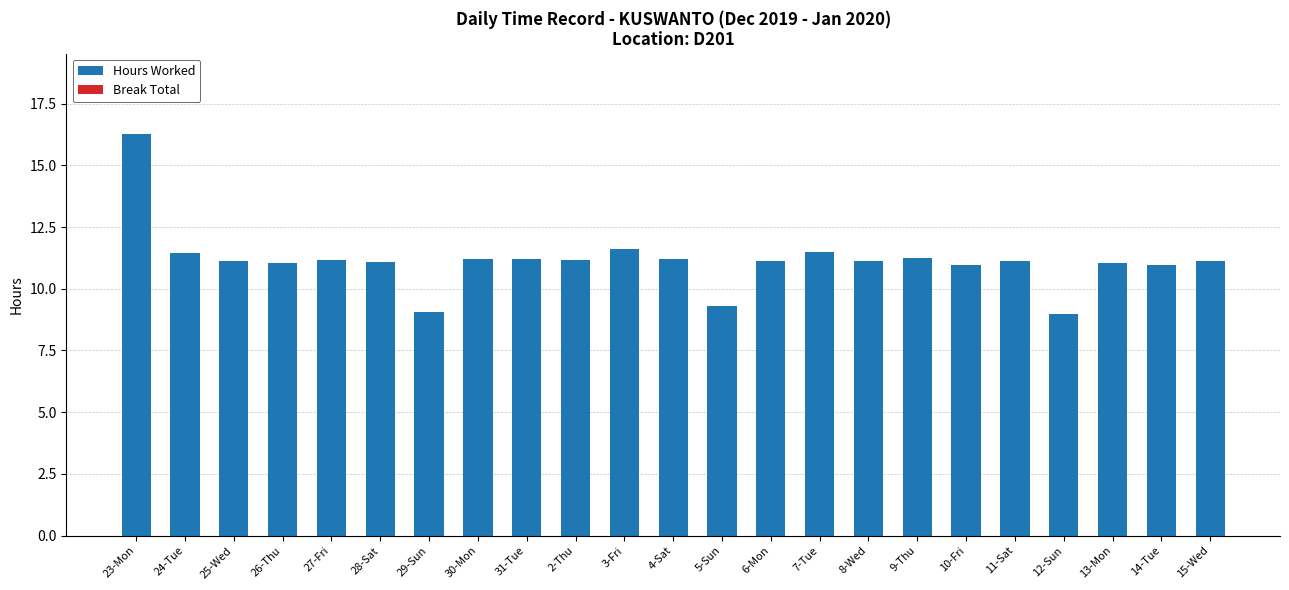

The chart shows a value of 11.1 at 26-Thu. True or false?

True